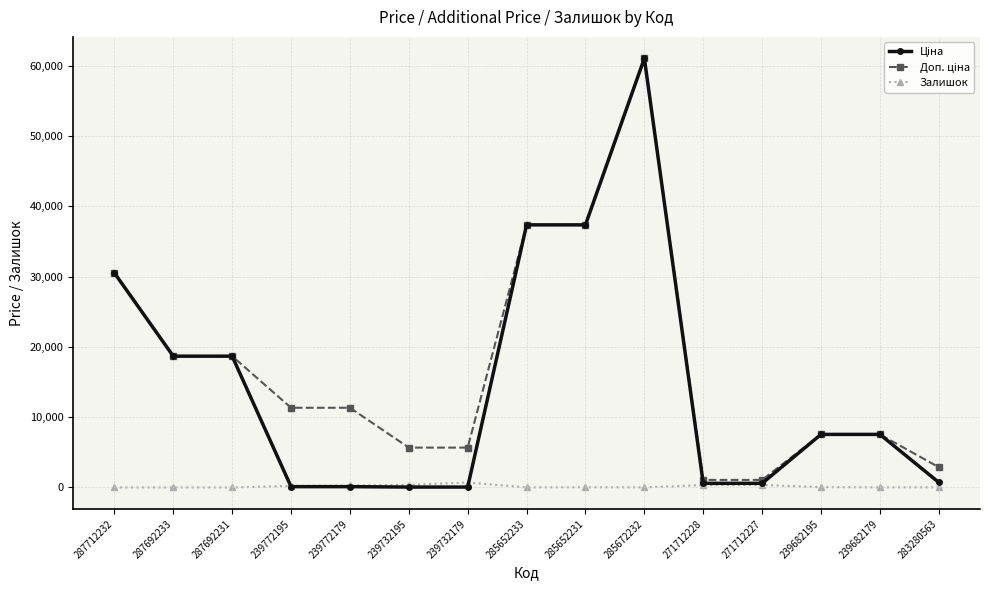

What is the difference between the highest and lowest values at 287692233?

18671.5